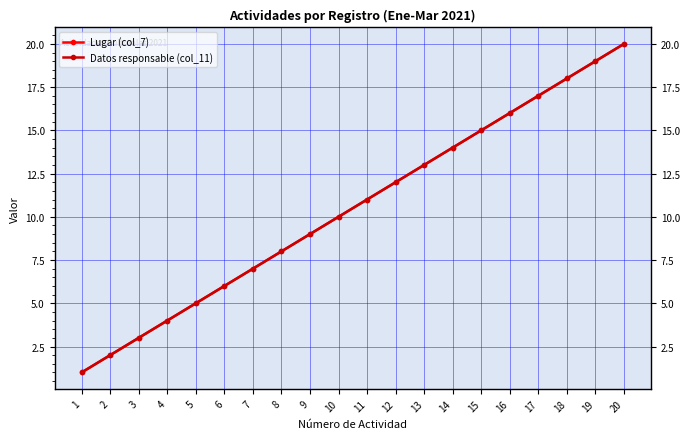

Between 12 and 18, which series saw the biggest shift?

Lugar (col_7)